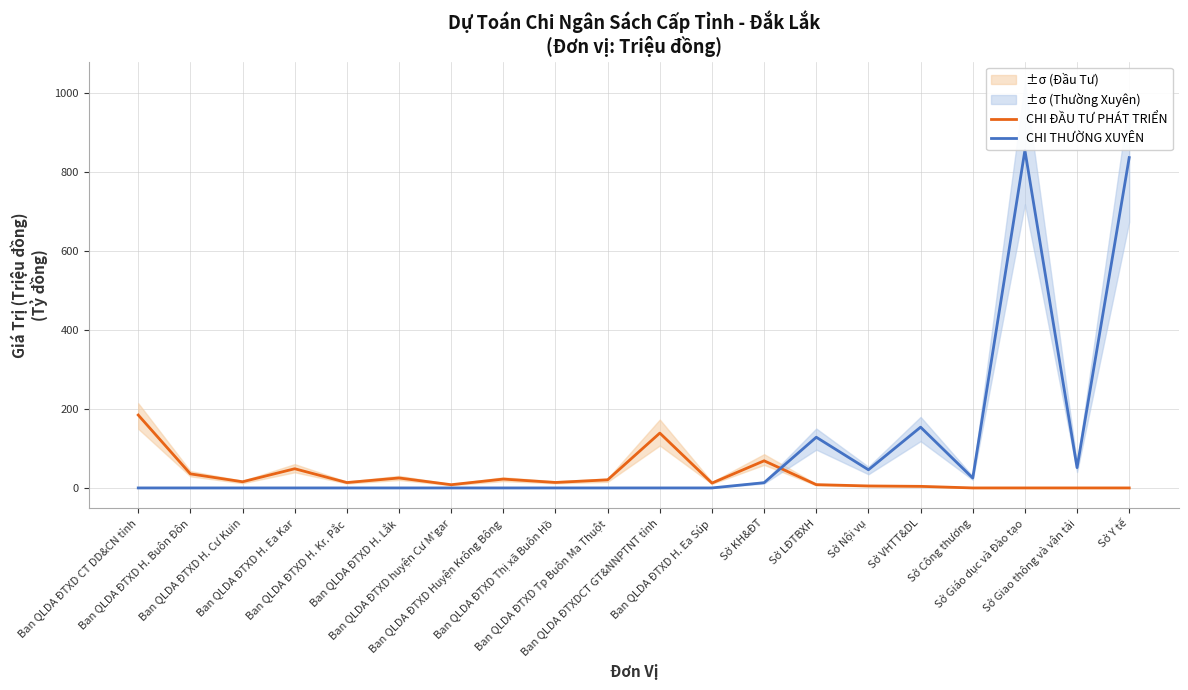

In CHI THƯỜNG XUYÊN, how many points are lower than both neighbors (excluding endpoints)?

3